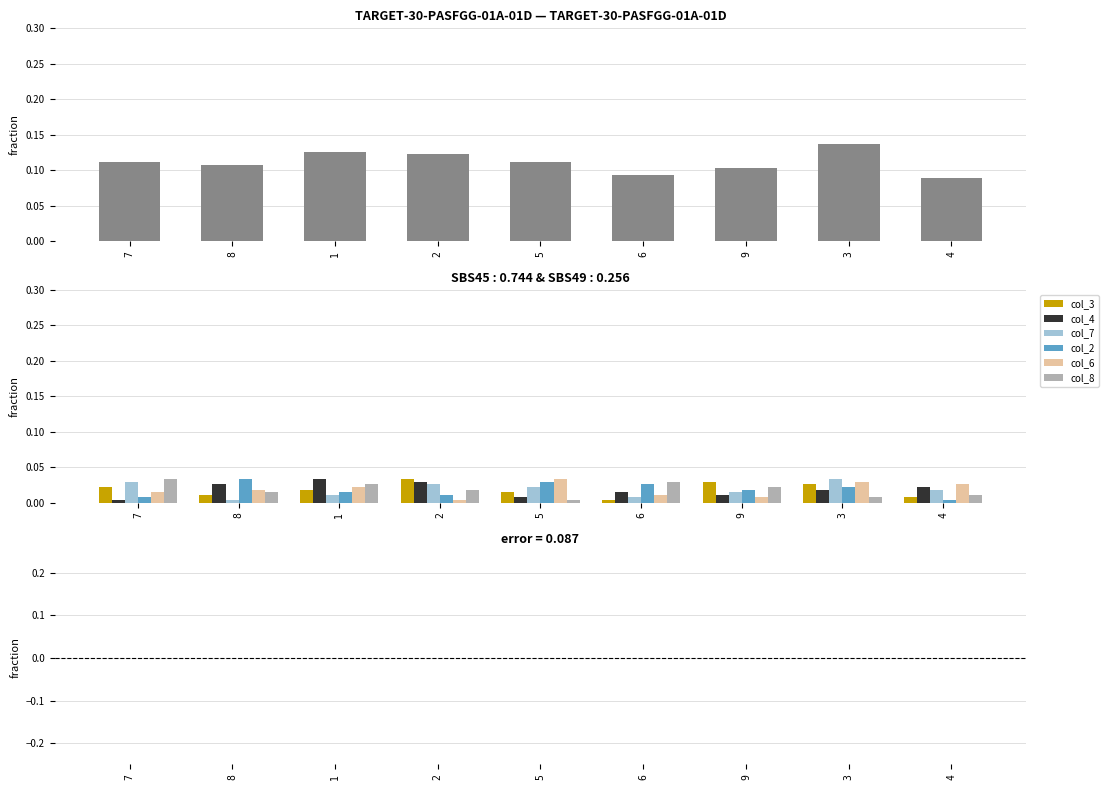

Reading left to right, transcribe all the data shown in this chart.

col_3: 7=0.0	8=0.0	1=0.0	2=0.0	5=0.0	6=0.0	9=0.0	3=0.0	4=0.0
col_4: 7=0.0	8=0.0	1=0.0	2=0.0	5=0.0	6=0.0	9=0.0	3=0.0	4=0.0
col_7: 7=0.0	8=0.0	1=0.0	2=0.0	5=0.0	6=0.0	9=0.0	3=0.0	4=0.0
col_2: 7=0.0	8=0.0	1=0.0	2=0.0	5=0.0	6=0.0	9=0.0	3=0.0	4=0.0
col_6: 7=0.0	8=0.0	1=0.0	2=0.0	5=0.0	6=0.0	9=0.0	3=0.0	4=0.0
col_8: 7=0.0	8=0.0	1=0.0	2=0.0	5=0.0	6=0.0	9=0.0	3=0.0	4=0.0